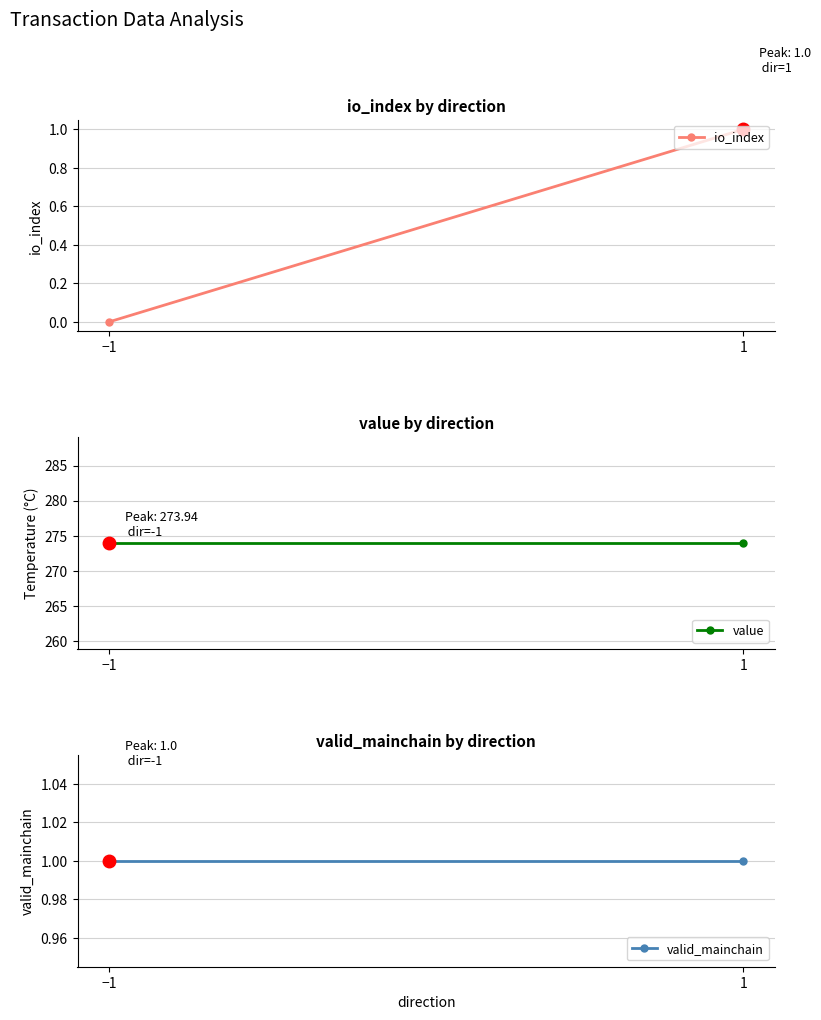

How many lines are shown in the chart?

3